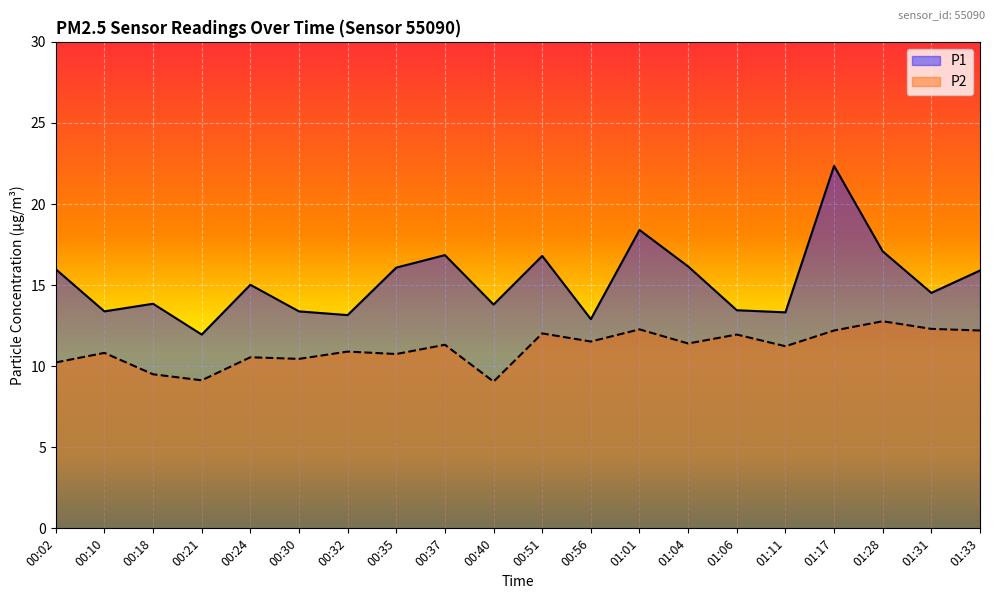

Where is the first local minimum for P2?

00:21